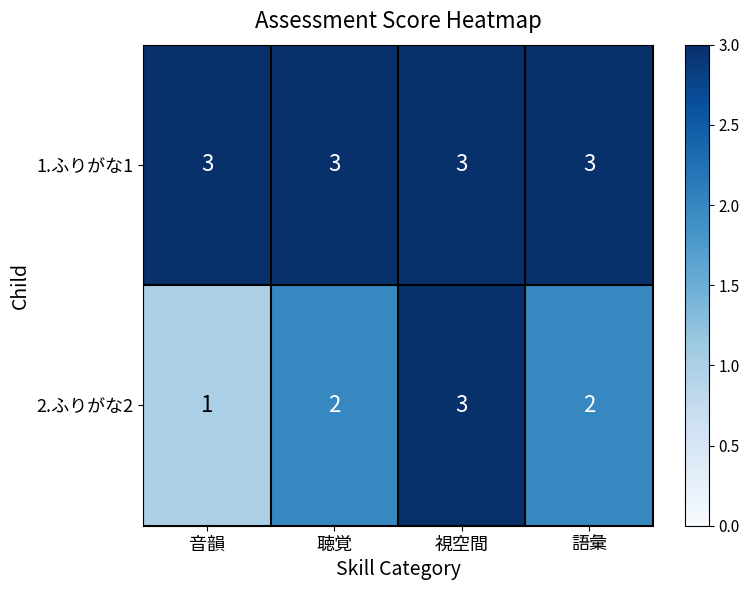

Reading left to right, extract all data points from this chart.

1.ふりがな1: 3	3	3	3
2.ふりがな2: 1	2	3	2